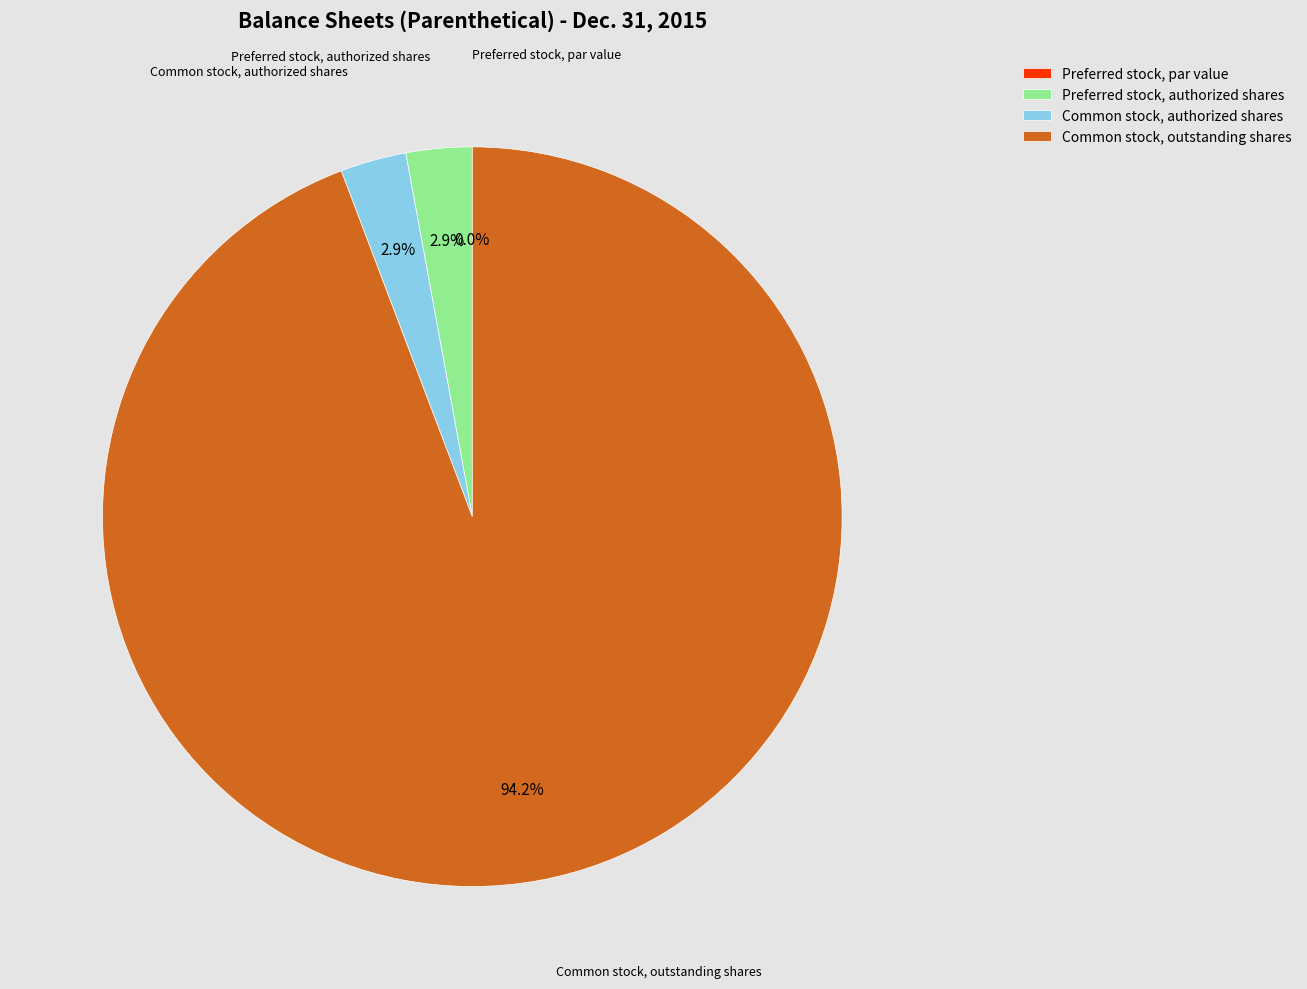

To the nearest percent, what is the difference between the largest and smallest slice percentages?

94%